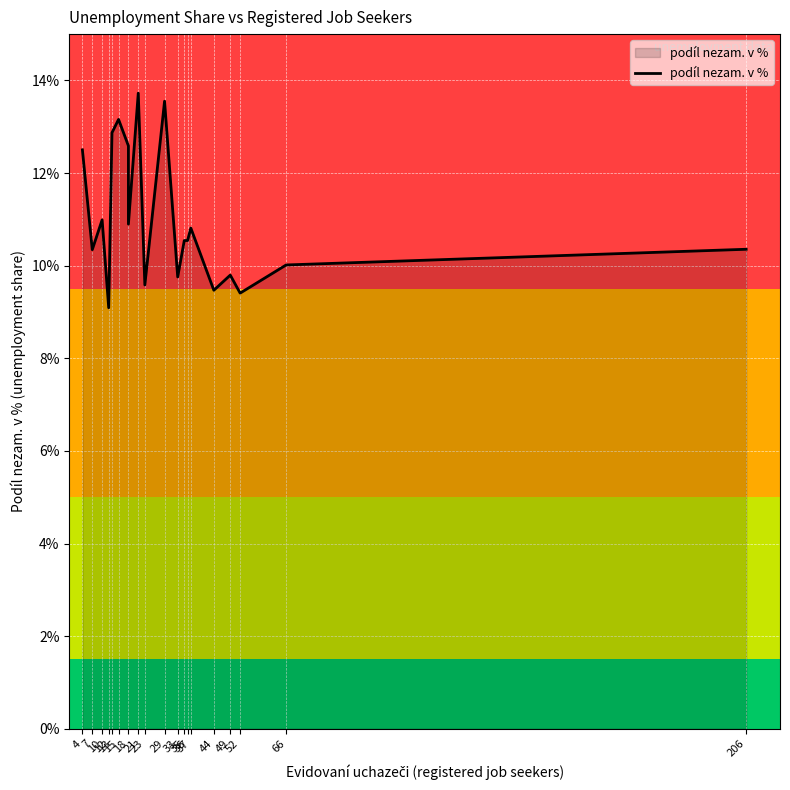

What is the sum of all values?

220.0